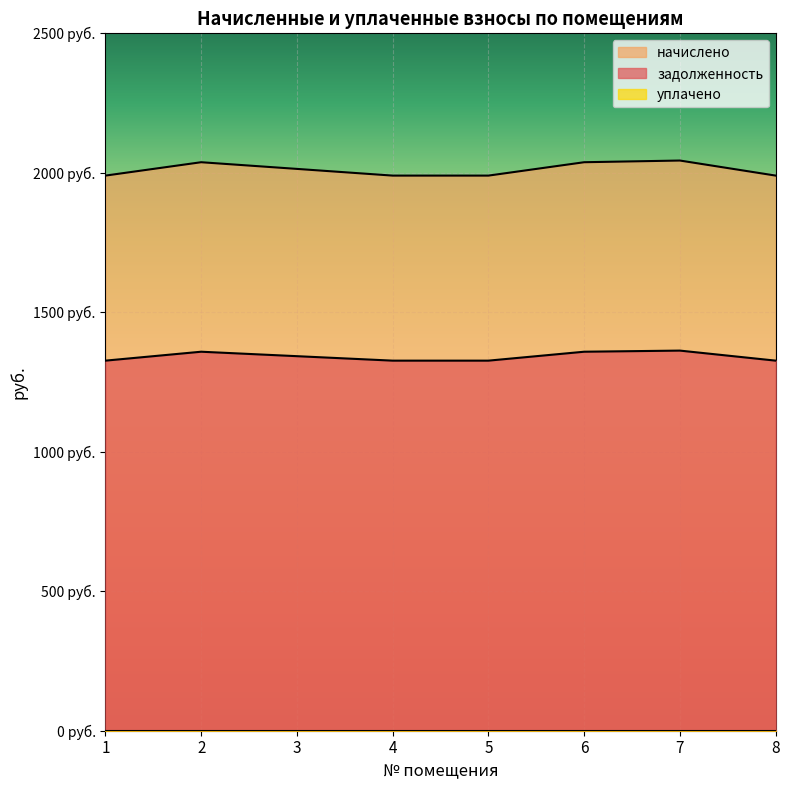

At which category does задолженность reach its first local peak?

2